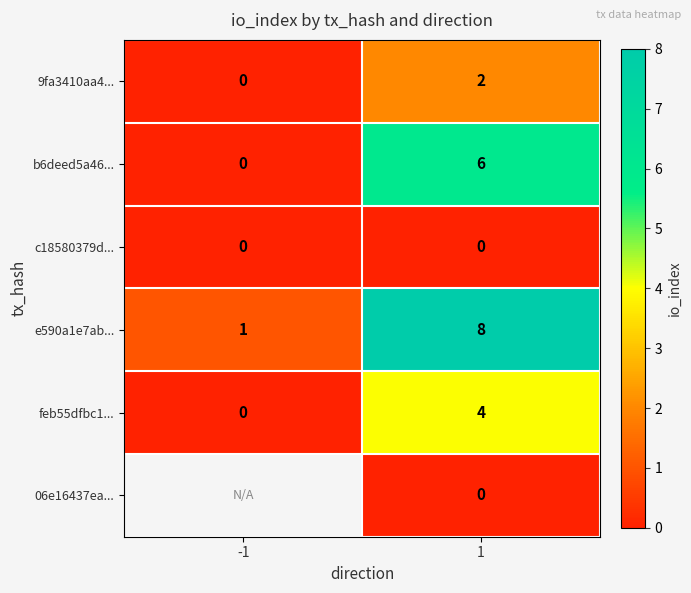

At which category does the chart reach its minimum across all series?

-1